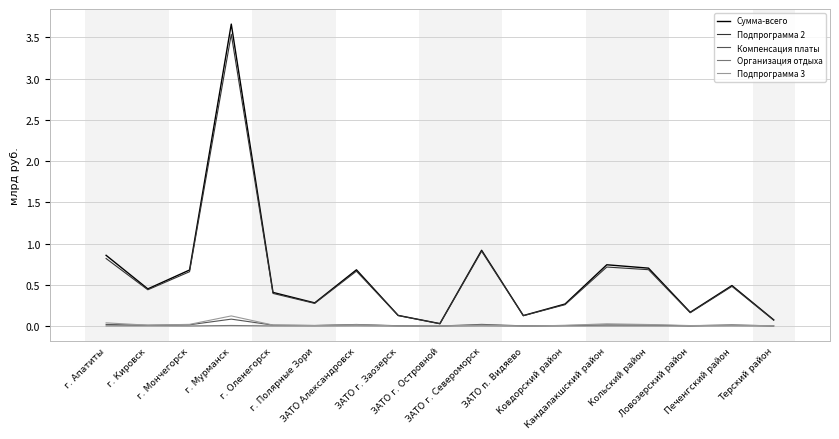

What is the difference between the maximum and minimum values in the Подпрограмма 3 series?

0.1